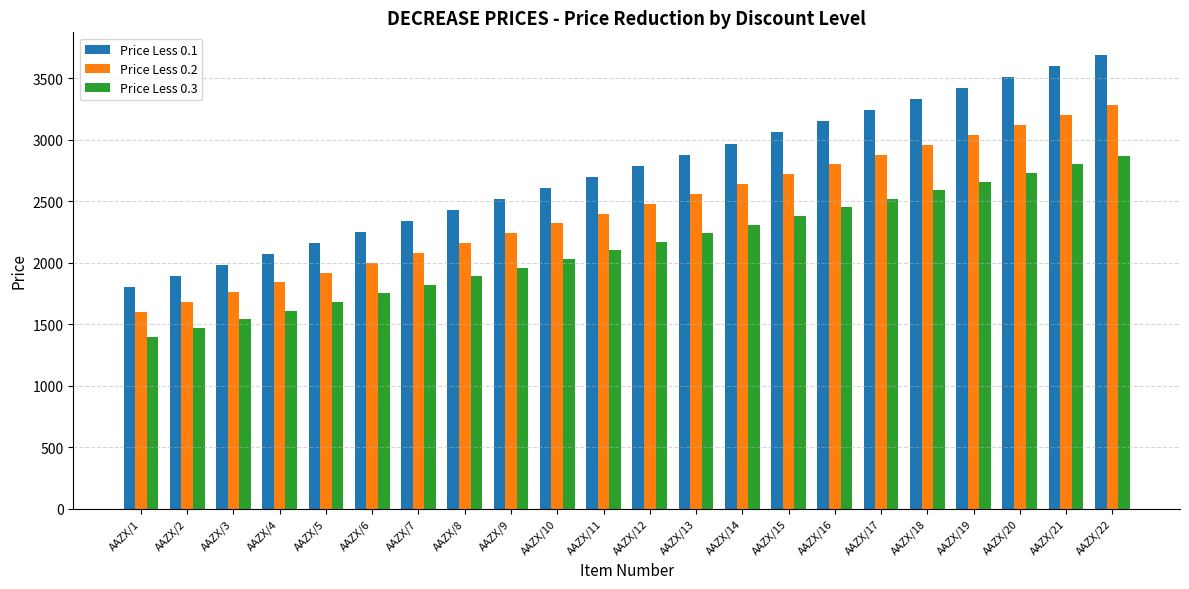

Reading left to right, transcribe all the data shown in this chart.

Price Less 0.1: 1800	1890	1980	2070	2160	2250	2340	2430	2520	2610	2700	2790	2880	2970	3060	3150	3240	3330	3420	3510	3600	3690
Price Less 0.2: 1600	1680	1760	1840	1920	2000	2080	2160	2240	2320	2400	2480	2560	2640	2720	2800	2880	2960	3040	3120	3200	3280
Price Less 0.3: 1400	1470	1540	1610	1680	1750	1820	1890	1960	2030	2100	2170	2240	2310	2380	2450	2520	2590	2660	2730	2800	2870